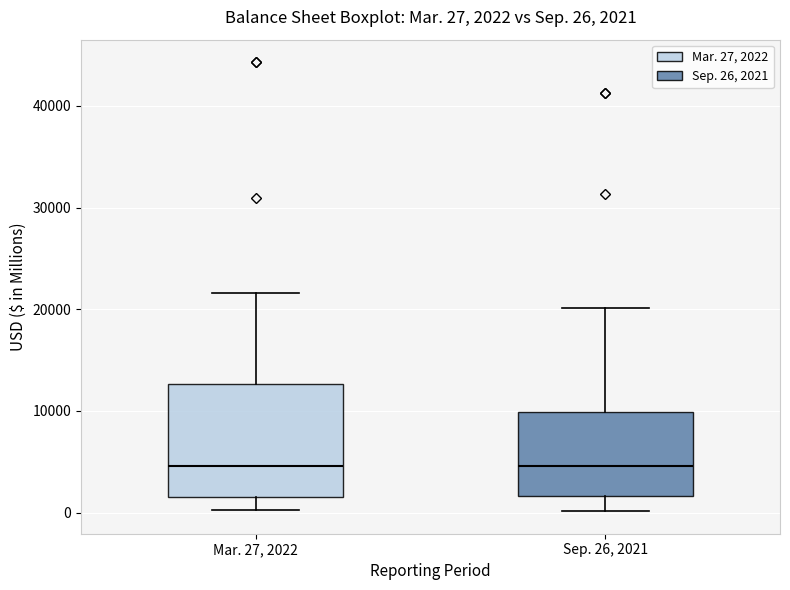

Which box is the tallest, from its lower edge to its upper edge?

Mar. 27, 2022